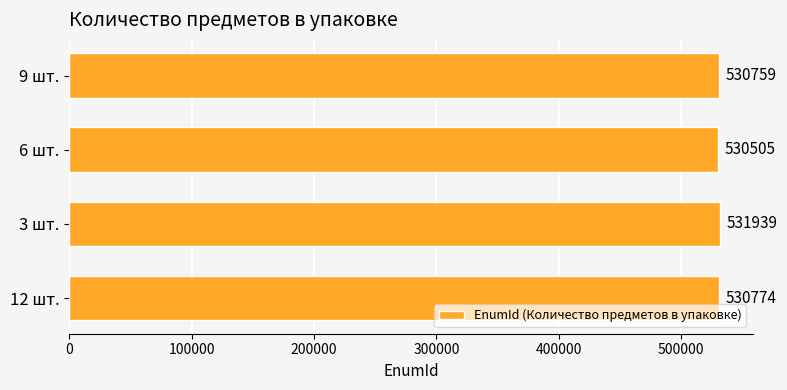

Rank the categories by value from highest to lowest.

3 шт., 12 шт., 9 шт., 6 шт.